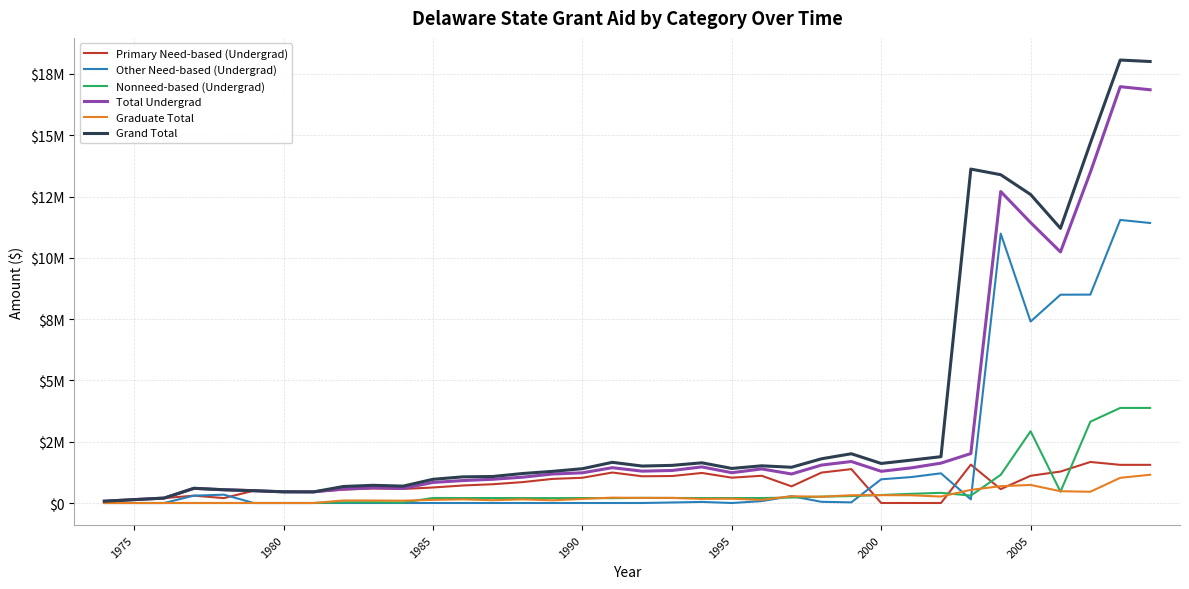

Reading right to left, transcribe all the data shown in this chart.

Primary Need-based (Undergrad): 1556268	1556268	1673671	1282976	1110802	565351	1565157	0	0	0	1382209	1240045	679010	1111173	1033000	1226000	1100000	1090000	1243000	1029000	983000	852000	765000	714000	633000	573000	593000	544000	453000	456000	502000	200000	299000	200000	138000	72650
Other Need-based (Undergrad): 11420171	11545432	8499331	8495871	7401884	10988014	148341	1211000	1057000	967000	26522	47955	279990	76912	0	44000	21000	0	0	0	0	0	0	0	0	0	0	0	0	0	0	340000	300000	0	0	0
Nonneed-based (Undergrad): 3878070	3878070	3316420	461013	2926569	1149941	302170	415000	375000	326000	283000	258000	224000	202000	202000	202000	205000	209000	197000	203000	199000	201000	203000	202000	206000	20000	28000	27000	0	0	0	0	0	0	0	0
Total Undergrad: 16854509	16979770	13489422	10239860	11439255	12703306	2015668	1626000	1432000	1293000	1691731	1546000	1183000	1390085	1235000	1472000	1326000	1299000	1440000	1232000	1182000	1053000	968000	916000	839000	593000	621000	571000	453000	456000	502000	540000	599000	200000	138000	72650
Graduate Total: 1152271	1027010	459374	480000	737609	686481	535461	263000	316000	320000	317000	257000	275000	127000	175000	167000	209000	208000	219000	167000	109000	150000	113000	150000	128000	95000	101000	102000	0	0	0	0	0	0	0	0
Grand Total: 18006780	18066780	14678815	11202679	12582204	13389787	13619422	1889000	1748000	1613000	2008731	1803000	1458000	1517085	1410000	1639000	1535000	1507000	1659000	1399000	1291000	1203000	1081000	1066000	967000	688000	722000	673000	453000	456000	502000	540000	599000	200000	138000	72650